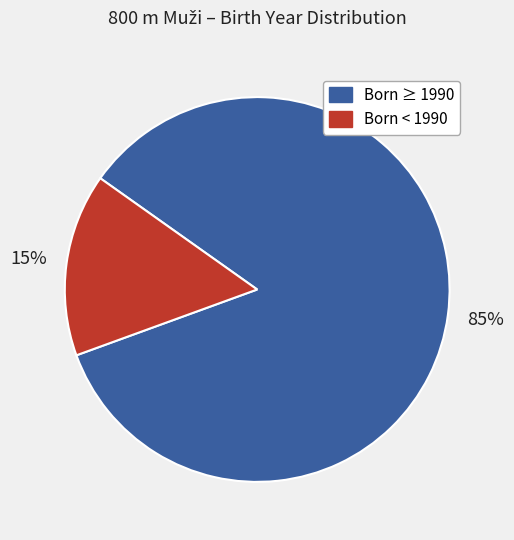

To the nearest percent, what is the average slice percentage?

50%